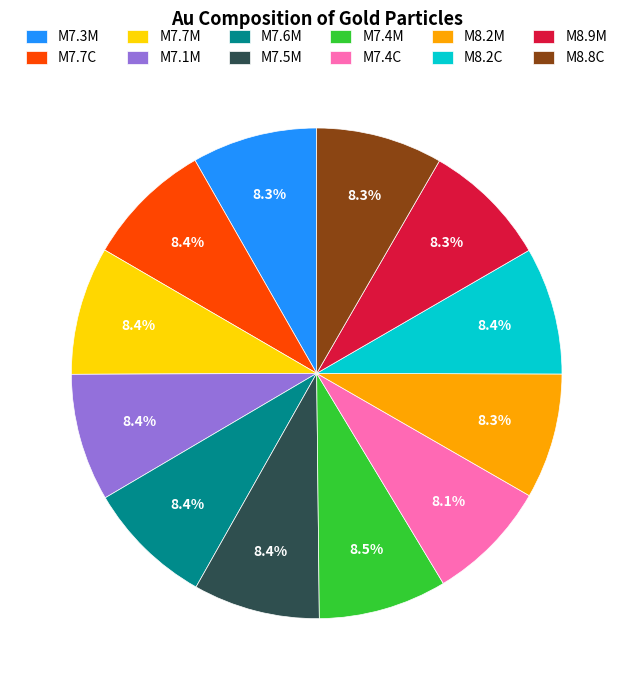

What is the total percentage of M7.4M and M7.7M?

16.9%